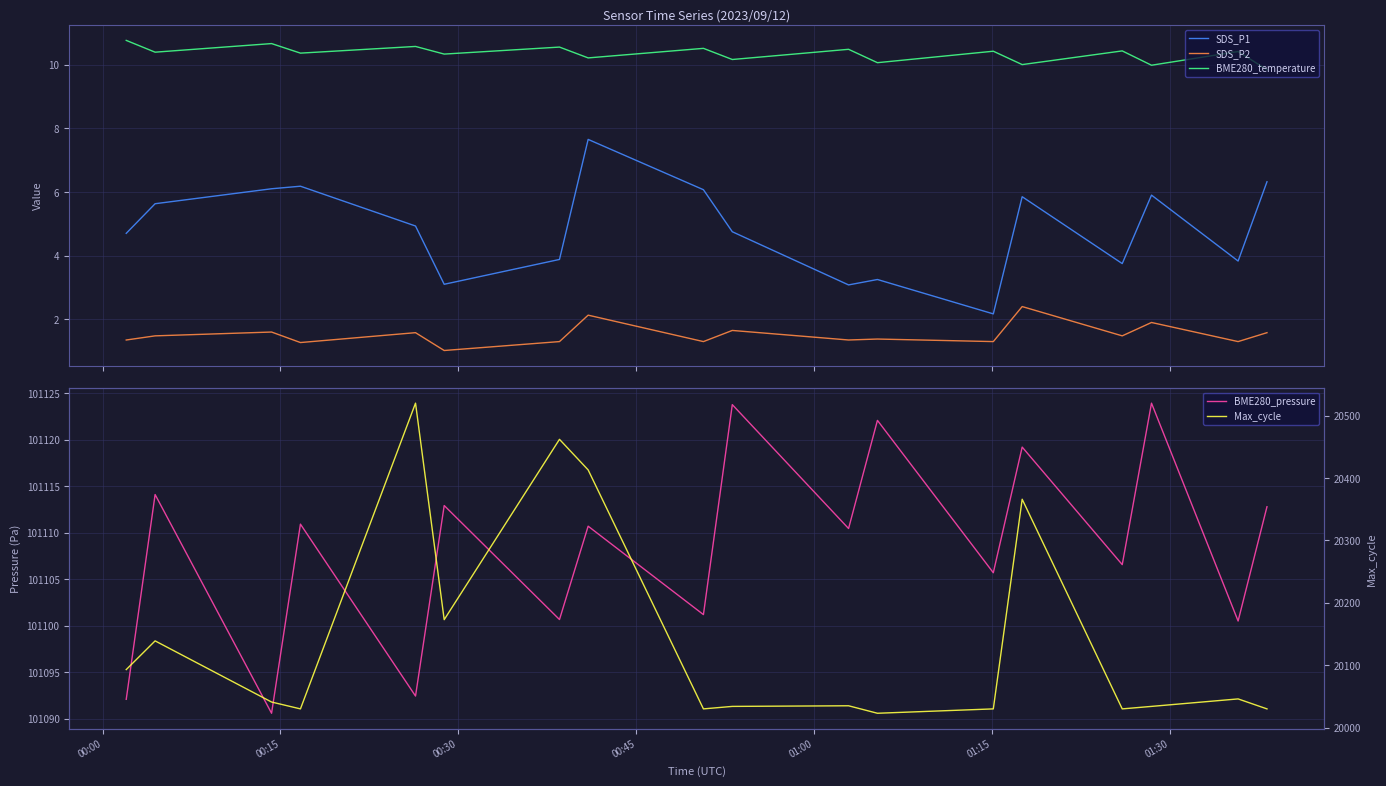

True or false: BME280_temperature has more than 2 interior local peaks.

True